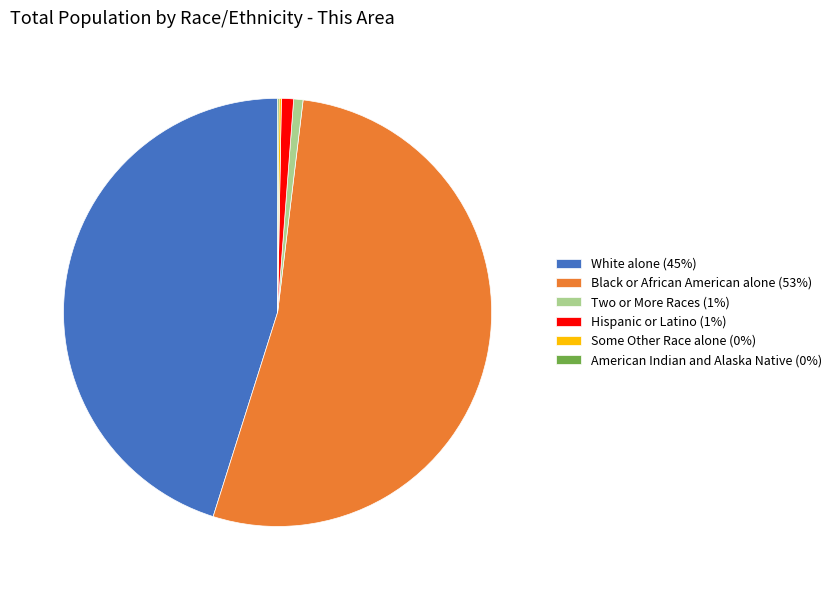

What is the largest slice in the pie chart?

Black or African American alone (53%)